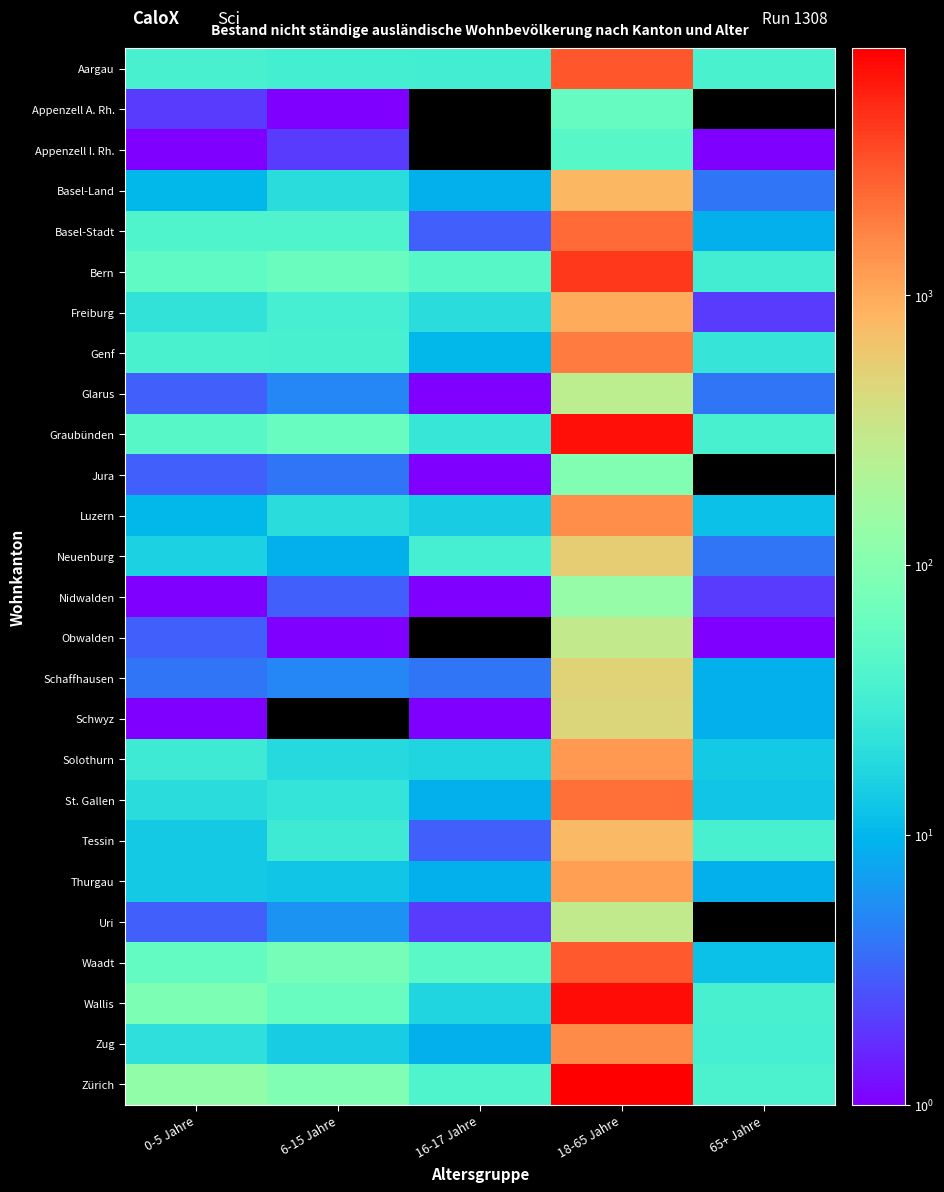

Reading right to left, transcribe all the data shown in this chart.

Aargau: 65+ Jahre=36	18-65 Jahre=3044	16-17 Jahre=31	6-15 Jahre=32	0-5 Jahre=35
Appenzell A. Rh.: 65+ Jahre=0	18-65 Jahre=59	16-17 Jahre=0	6-15 Jahre=1	0-5 Jahre=2
Appenzell I. Rh.: 65+ Jahre=1	18-65 Jahre=46	16-17 Jahre=0	6-15 Jahre=2	0-5 Jahre=1
Basel-Land: 65+ Jahre=4	18-65 Jahre=831	16-17 Jahre=9	6-15 Jahre=20	0-5 Jahre=10
Basel-Stadt: 65+ Jahre=9	18-65 Jahre=2384	16-17 Jahre=3	6-15 Jahre=39	0-5 Jahre=40
Bern: 65+ Jahre=31	18-65 Jahre=4239	16-17 Jahre=46	6-15 Jahre=63	0-5 Jahre=53
Freiburg: 65+ Jahre=2	18-65 Jahre=989	16-17 Jahre=20	6-15 Jahre=33	0-5 Jahre=23
Genf: 65+ Jahre=25	18-65 Jahre=1876	16-17 Jahre=10	6-15 Jahre=34	0-5 Jahre=36
Glarus: 65+ Jahre=4	18-65 Jahre=267	16-17 Jahre=1	6-15 Jahre=5	0-5 Jahre=3
Graubünden: 65+ Jahre=34	18-65 Jahre=6665	16-17 Jahre=26	6-15 Jahre=61	0-5 Jahre=46
Jura: 65+ Jahre=0	18-65 Jahre=96	16-17 Jahre=1	6-15 Jahre=4	0-5 Jahre=3
Luzern: 65+ Jahre=12	18-65 Jahre=1490	16-17 Jahre=15	6-15 Jahre=20	0-5 Jahre=10
Neuenburg: 65+ Jahre=4	18-65 Jahre=550	16-17 Jahre=33	6-15 Jahre=9	0-5 Jahre=16
Nidwalden: 65+ Jahre=2	18-65 Jahre=138	16-17 Jahre=1	6-15 Jahre=3	0-5 Jahre=1
Obwalden: 65+ Jahre=1	18-65 Jahre=298	16-17 Jahre=0	6-15 Jahre=1	0-5 Jahre=3
Schaffhausen: 65+ Jahre=9	18-65 Jahre=503	16-17 Jahre=4	6-15 Jahre=5	0-5 Jahre=4
Schwyz: 65+ Jahre=9	18-65 Jahre=474	16-17 Jahre=1	6-15 Jahre=0	0-5 Jahre=1
Solothurn: 65+ Jahre=14	18-65 Jahre=1286	16-17 Jahre=17	6-15 Jahre=19	0-5 Jahre=29
St. Gallen: 65+ Jahre=13	18-65 Jahre=2170	16-17 Jahre=9	6-15 Jahre=24	0-5 Jahre=20
Tessin: 65+ Jahre=34	18-65 Jahre=790	16-17 Jahre=3	6-15 Jahre=29	0-5 Jahre=14
Thurgau: 65+ Jahre=9	18-65 Jahre=1161	16-17 Jahre=9	6-15 Jahre=13	0-5 Jahre=14
Uri: 65+ Jahre=0	18-65 Jahre=284	16-17 Jahre=2	6-15 Jahre=6	0-5 Jahre=3
Waadt: 65+ Jahre=12	18-65 Jahre=2878	16-17 Jahre=48	6-15 Jahre=77	0-5 Jahre=56
Wallis: 65+ Jahre=35	18-65 Jahre=6911	16-17 Jahre=17	6-15 Jahre=60	0-5 Jahre=85
Zug: 65+ Jahre=33	18-65 Jahre=1564	16-17 Jahre=9	6-15 Jahre=15	0-5 Jahre=22
Zürich: 65+ Jahre=37	18-65 Jahre=8228	16-17 Jahre=39	6-15 Jahre=93	0-5 Jahre=127